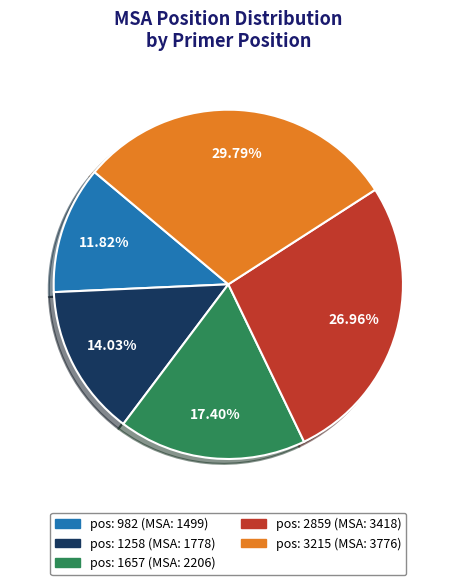

Is there any slice that represents more than half of the pie?

No